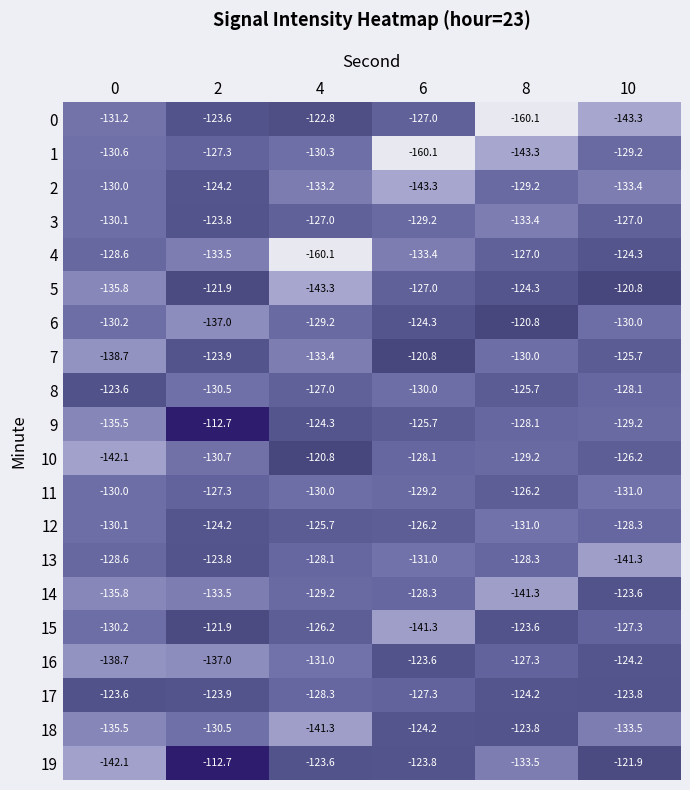

What is the average value of the 12 series?

-127.6